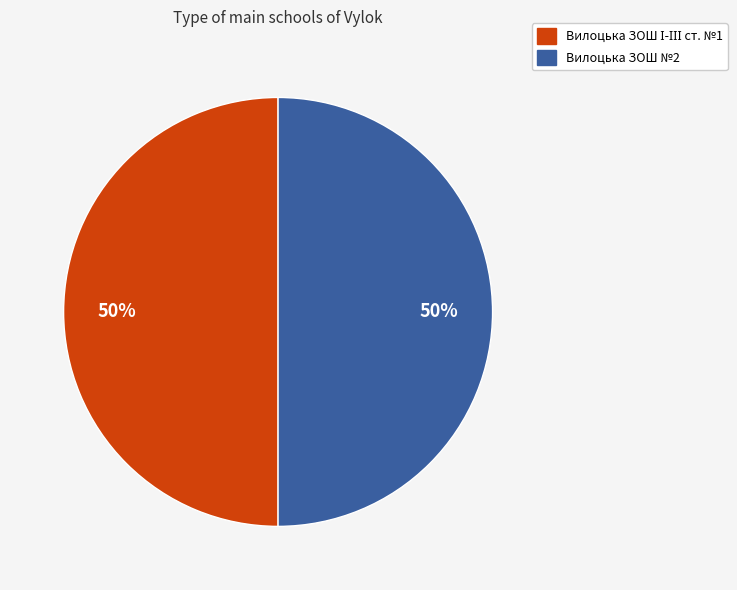

How many slices are in this pie chart?

2